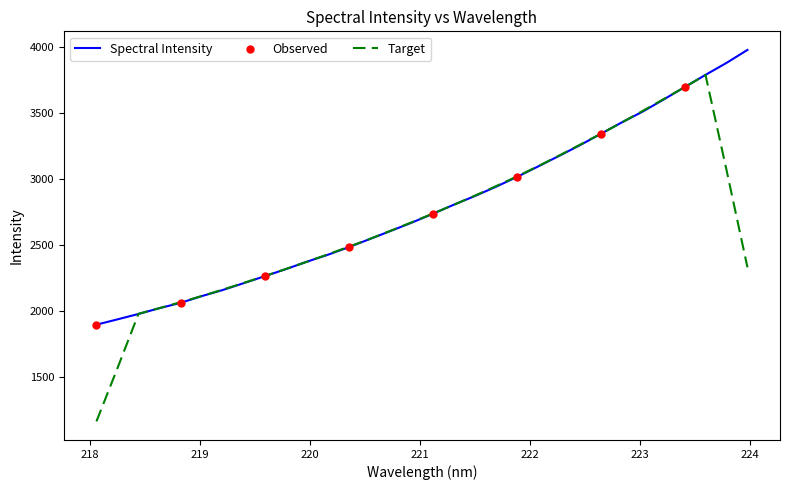

Which series has the largest range (max minus min)?

Target